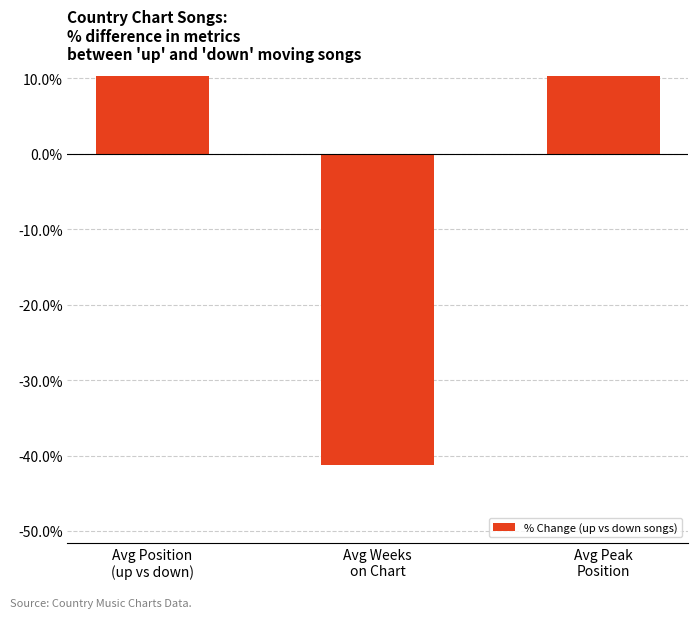

How many series are shown in this chart?

1